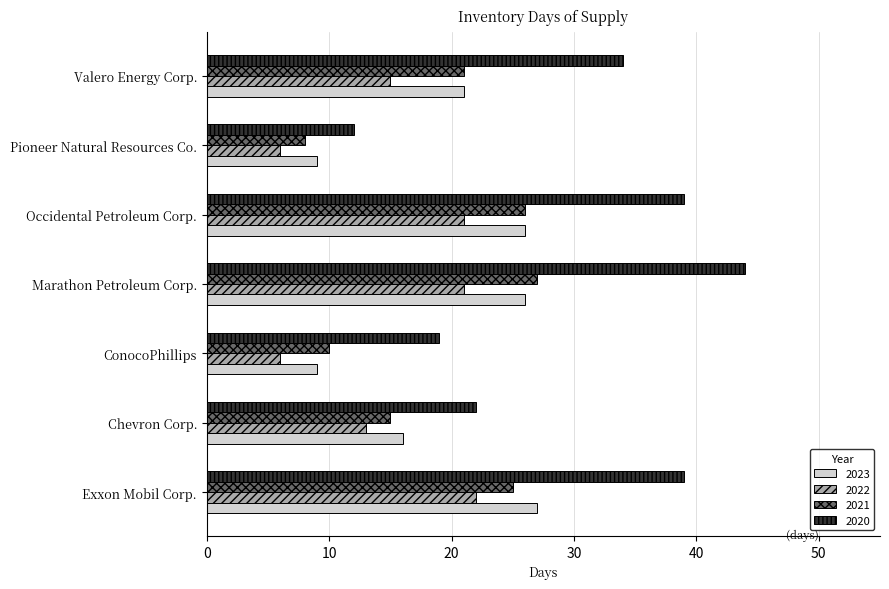

The value of 2023 at Pioneer Natural Resources Co. is 14. True or false?

False